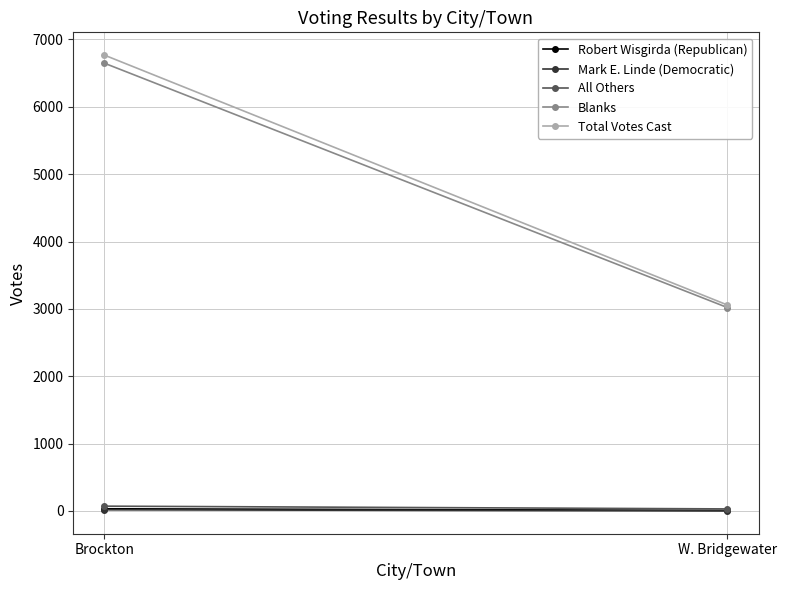

Rank the series at Brockton from highest to lowest value.

Total Votes Cast, Blanks, All Others, Robert Wisgirda (Republican), Mark E. Linde (Democratic)